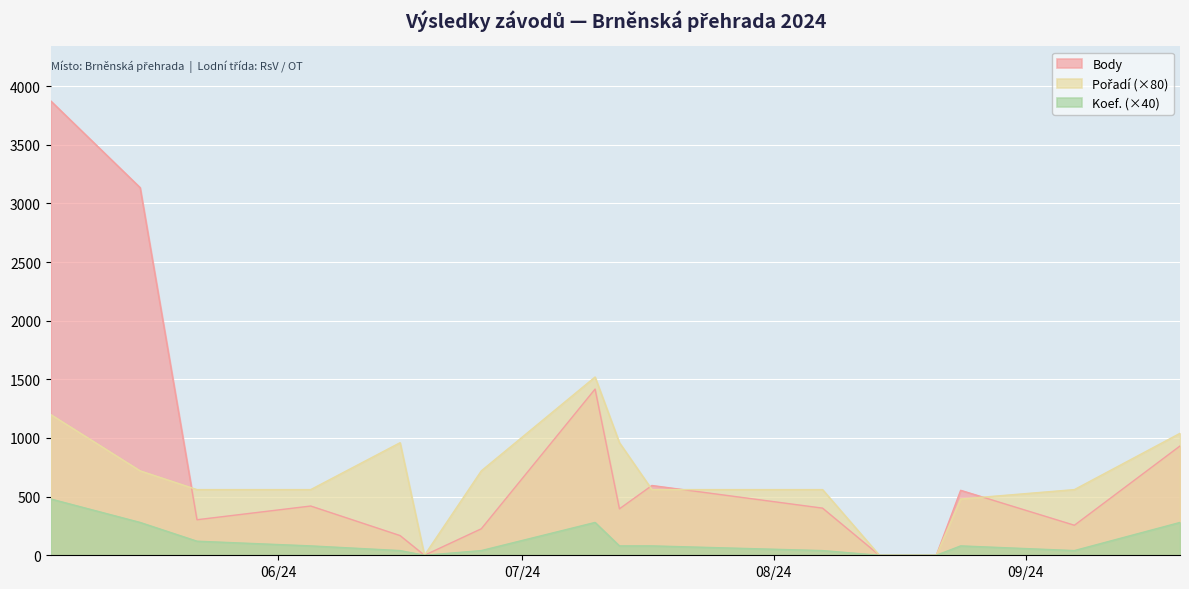

Reading left to right, transcribe all the data shown in this chart.

Body: 3874	3135	303	420	168	0	226	1417	396	595	402	0	0	554	256	932
Pořadí: 1200	720	560	560	960	0	720	1520	960	560	560	0	0	480	560	1040
Koef.: 480	280	120	80	40	0	40	280	80	80	40	0	0	80	40	280